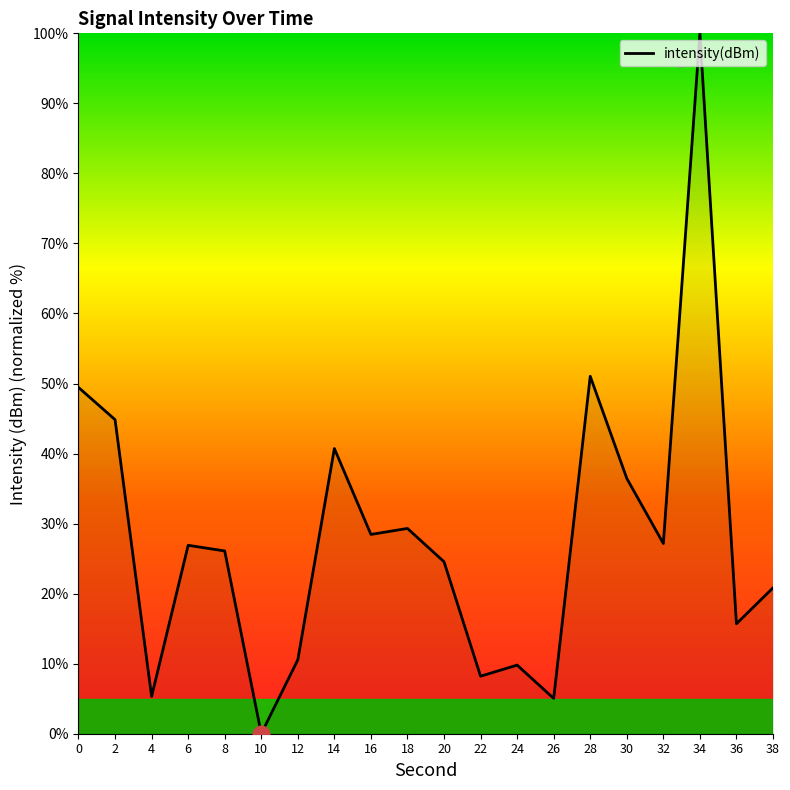

How many values are above zero?

19